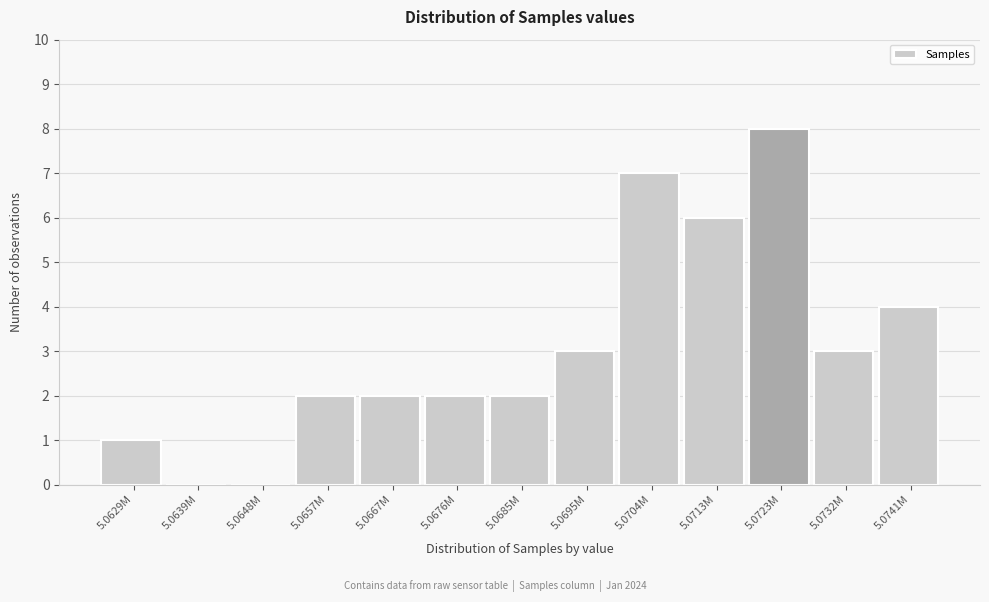

Reading left to right, transcribe all the data shown in this chart.

5.0629M=1	5.0639M=0	5.0648M=0	5.0657M=2	5.0667M=2	5.0676M=2	5.0685M=2	5.0695M=3	5.0704M=7	5.0713M=6	5.0723M=8	5.0732M=3	5.0741M=4